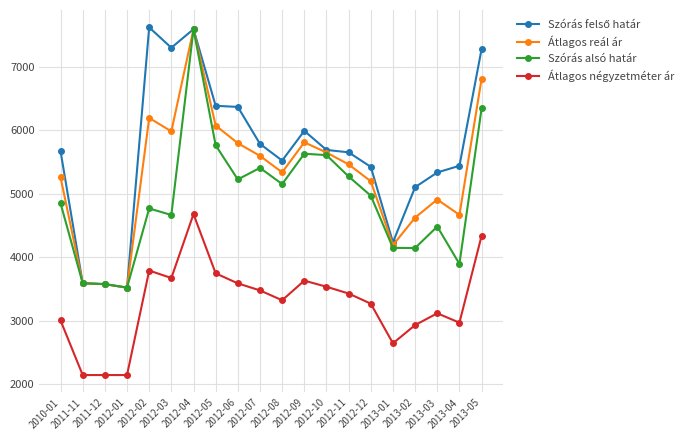

True or false: Szórás alsó határ and Átlagos négyzetméter ár intersect in this chart.

False